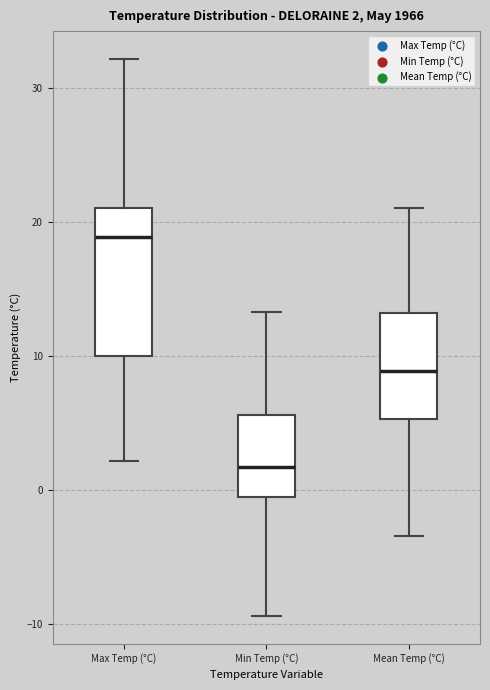

Which box's median line is the lowest?

Min Temp (°C)